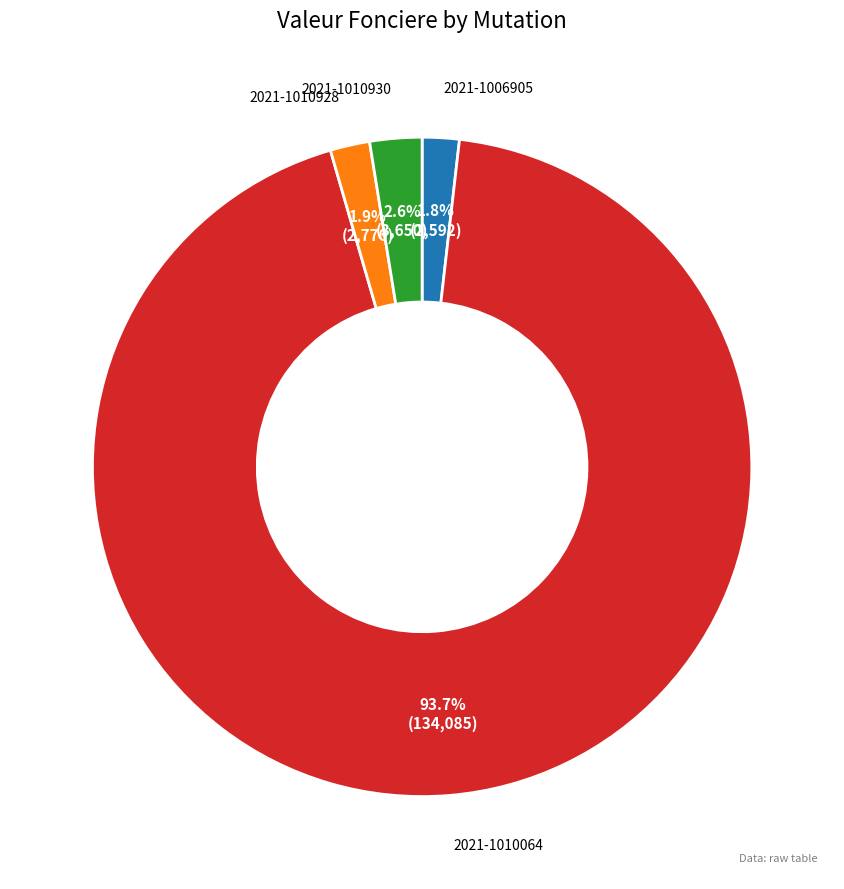

Which has a higher value, 2021-1010928 or 2021-1010064?

2021-1010064